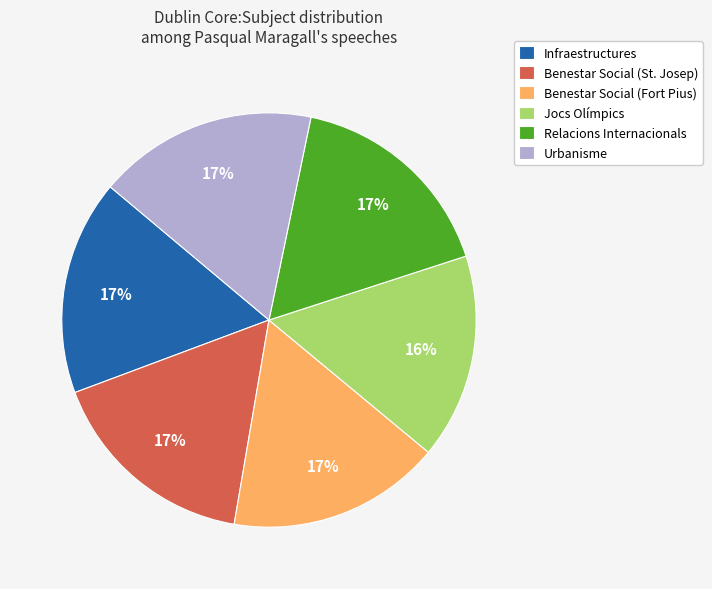

Is there a majority slice in this chart?

No